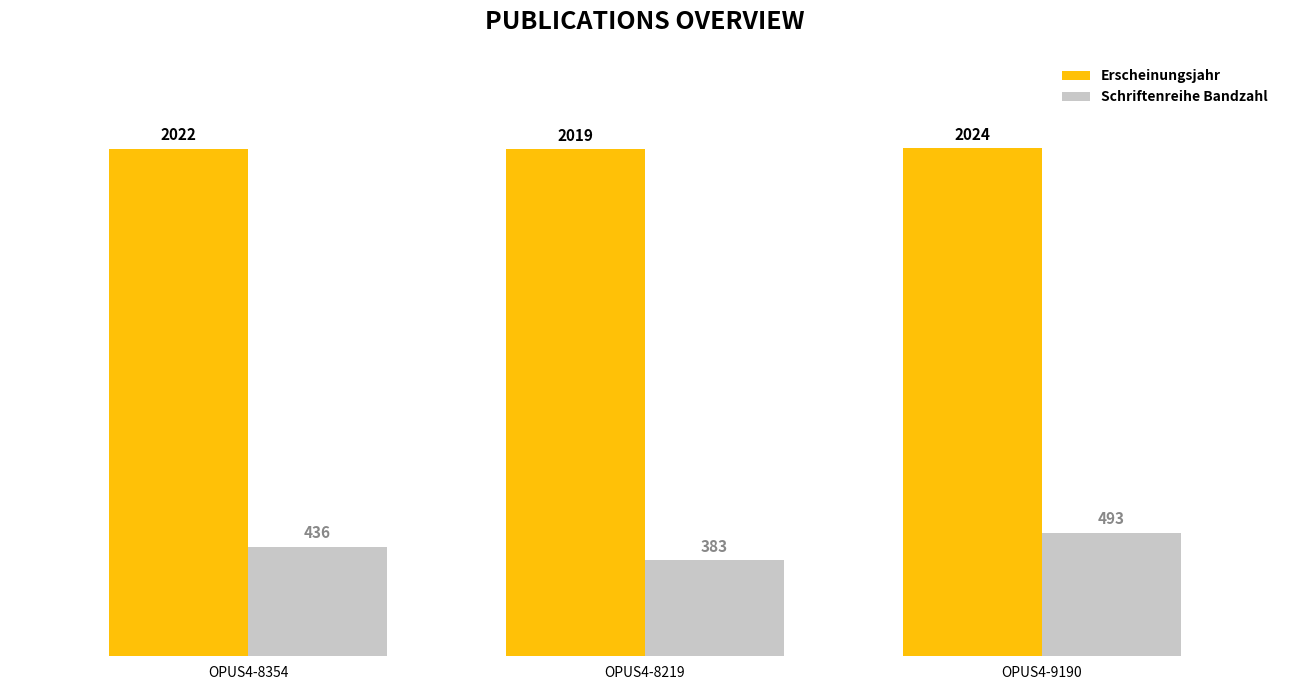

What is the difference between the highest and lowest values at OPUS4-9190?

1531